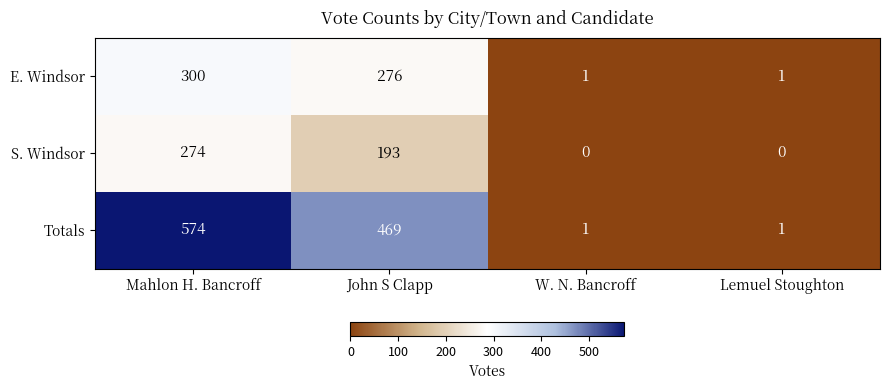

Rank the series by their maximum value, from highest to lowest.

Totals, E. Windsor, S. Windsor